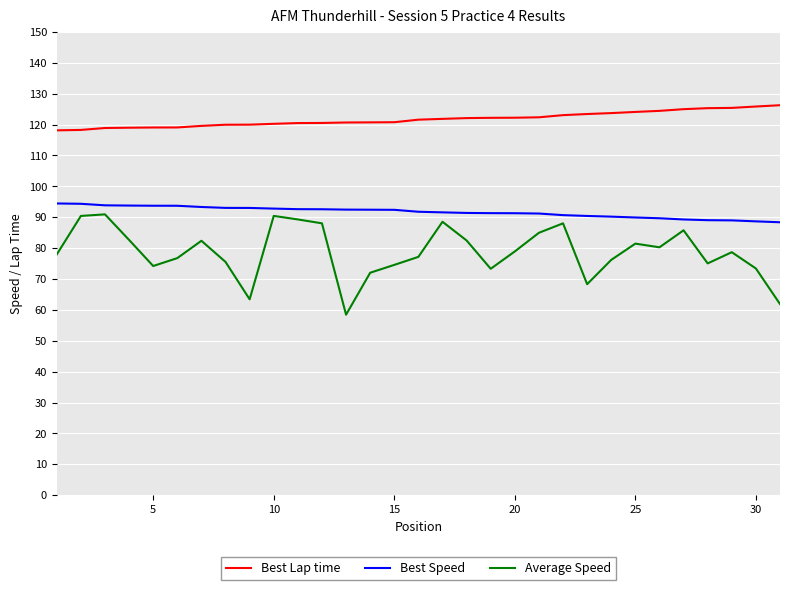

Which series has the largest total across all categories?

Best Lap time